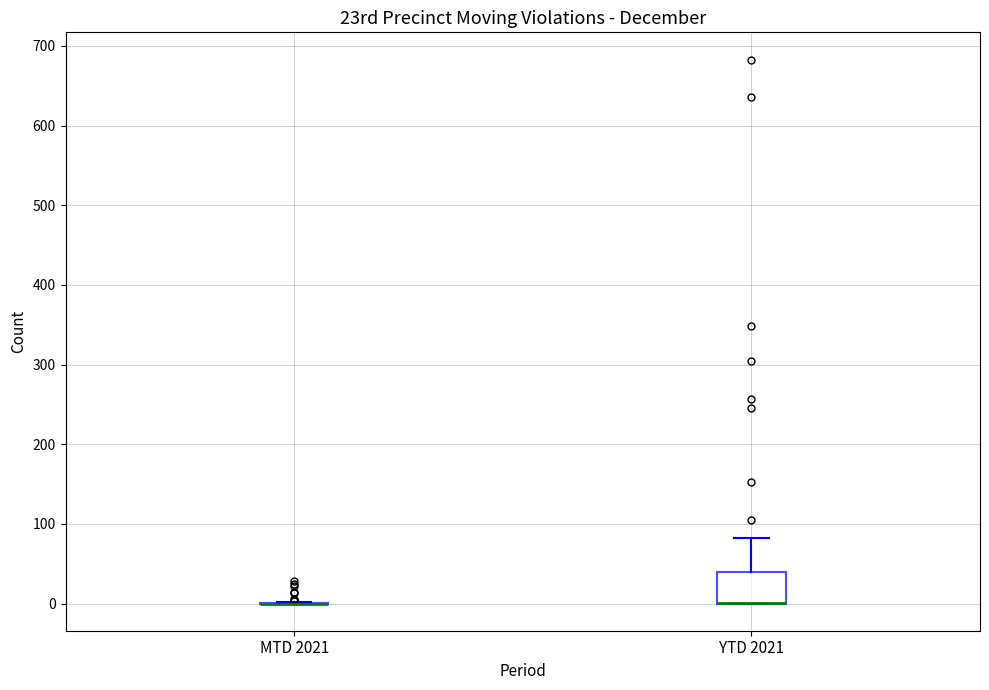

Which box is the tallest, from its lower edge to its upper edge?

YTD 2021